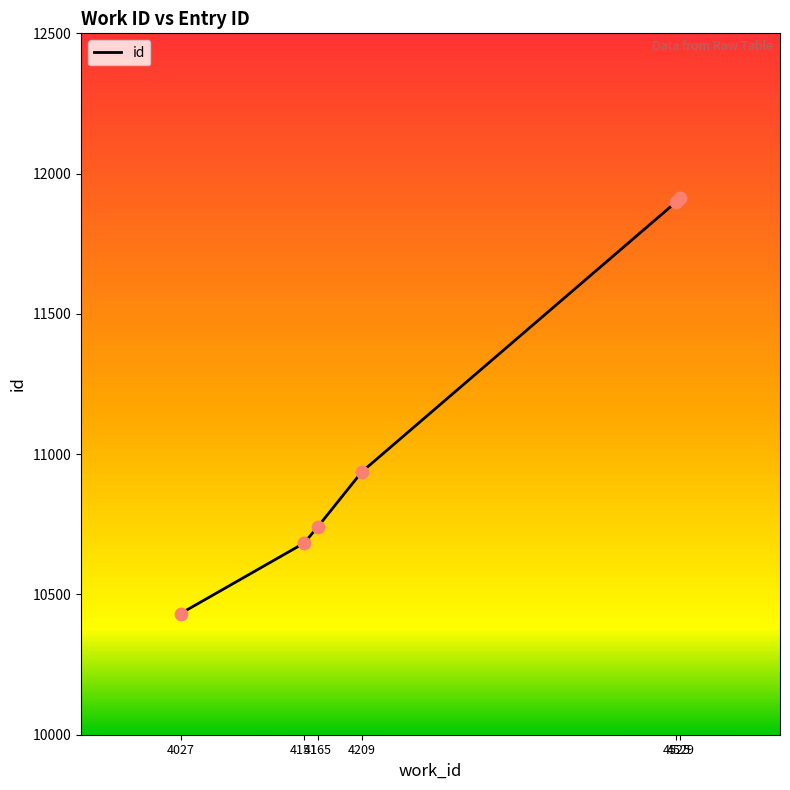

What is the change in value from 4209 to 4529?

+976